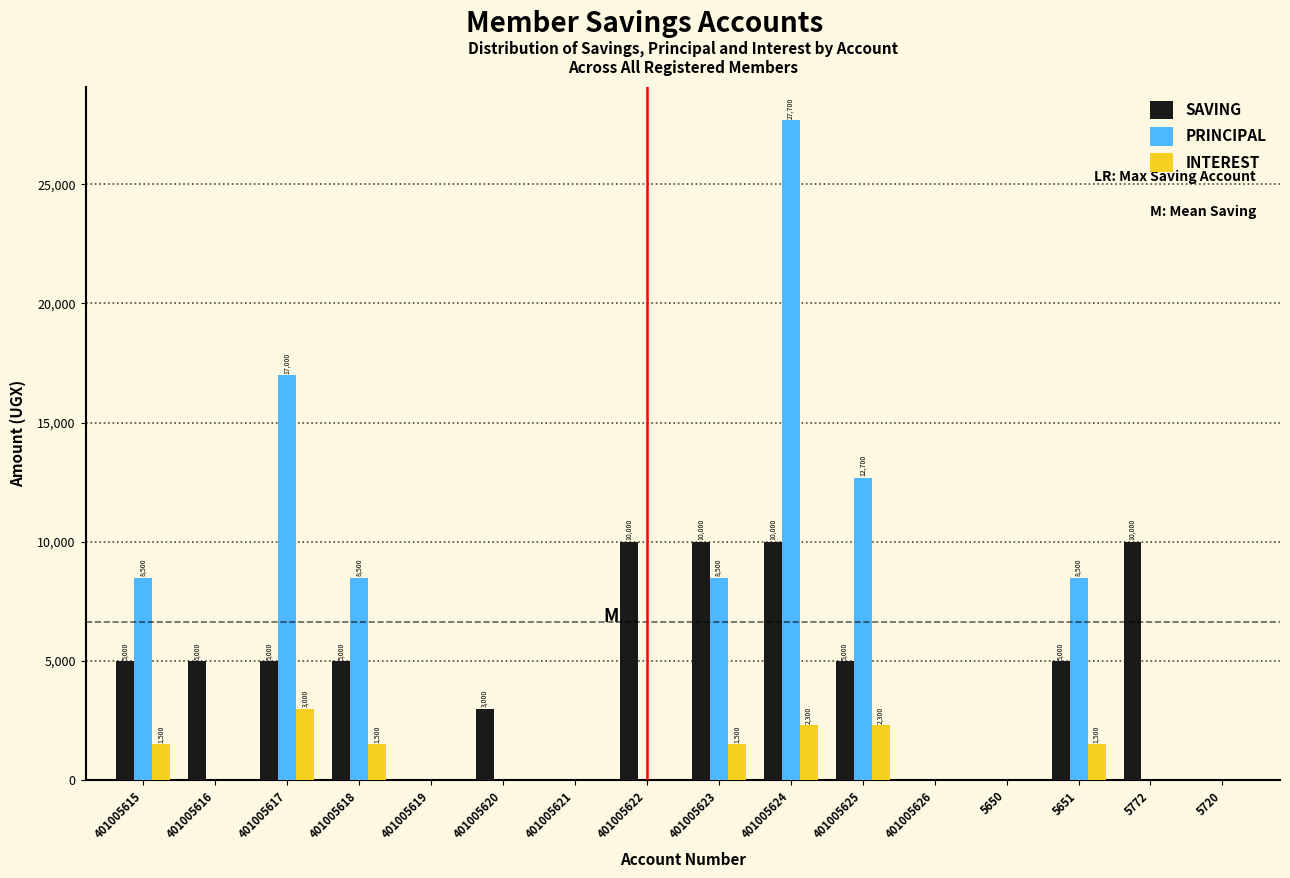

Reading right to left, extract all data points from this chart.

SAVING: 5720=0	5772=10000	5651=5000	5650=0	401005626=0	401005625=5000	401005624=10000	401005623=10000	401005622=10000	401005621=0	401005620=3000	401005619=0	401005618=5000	401005617=5000	401005616=5000	401005615=5000
PRINCIPAL: 5720=0	5772=0	5651=8500	5650=0	401005626=0	401005625=12700	401005624=27700	401005623=8500	401005622=0	401005621=0	401005620=0	401005619=0	401005618=8500	401005617=17000	401005616=0	401005615=8500
INTEREST: 5720=0	5772=0	5651=1500	5650=0	401005626=0	401005625=2300	401005624=2300	401005623=1500	401005622=0	401005621=0	401005620=0	401005619=0	401005618=1500	401005617=3000	401005616=0	401005615=1500